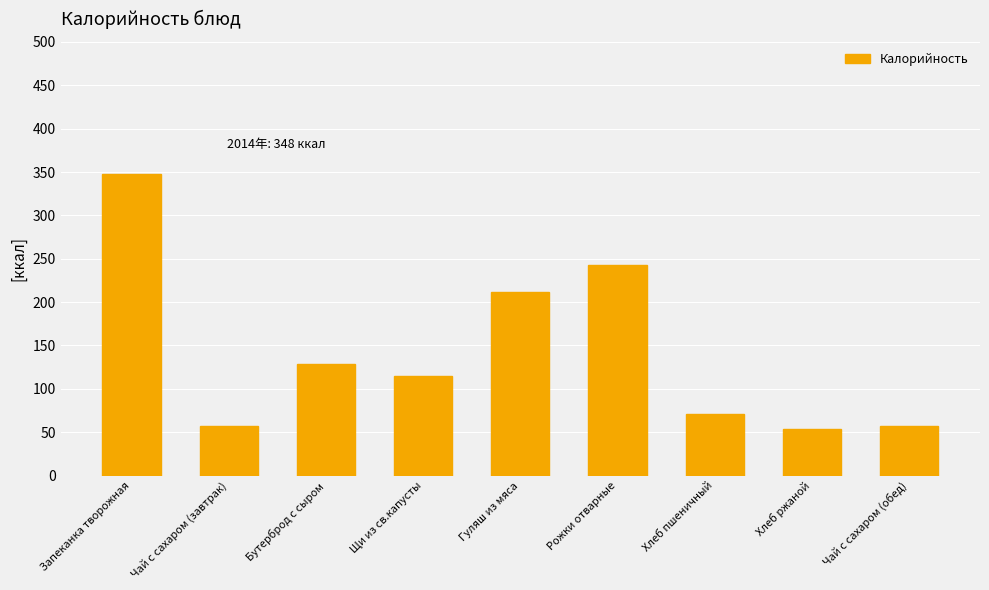

What is the sum of all values?

1286